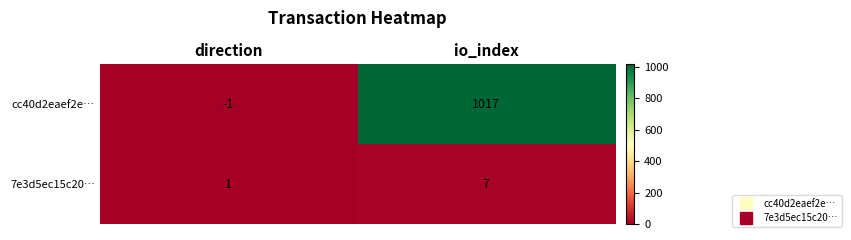

What is the sum of all cc40d2eaef2e… values?

1016